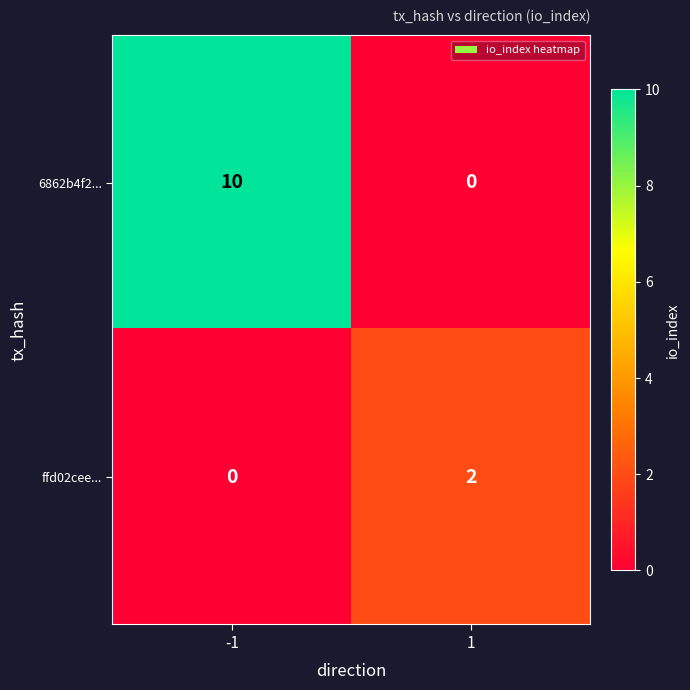

Which series has the largest range (max minus min)?

6862b4f2...